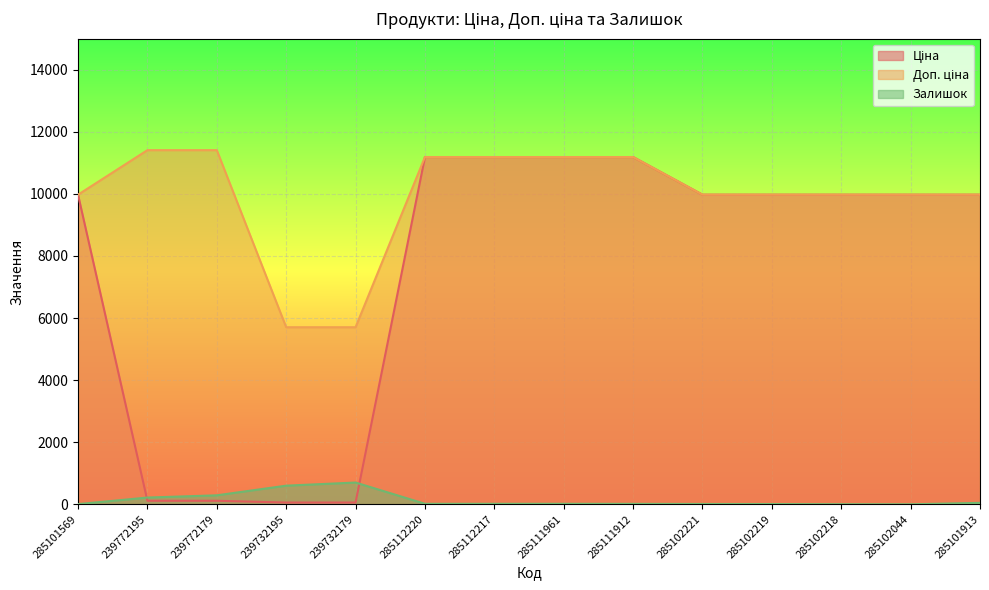

Count the number of categories in the chart.

14